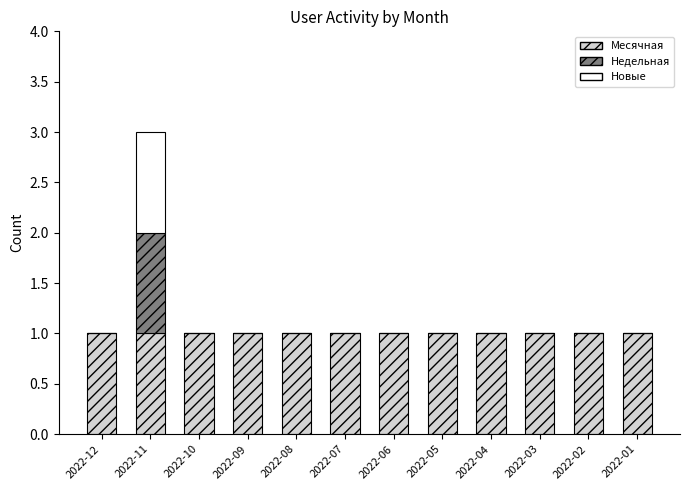

What are all the series names shown in the legend?

Месячная, Недельная, Новые